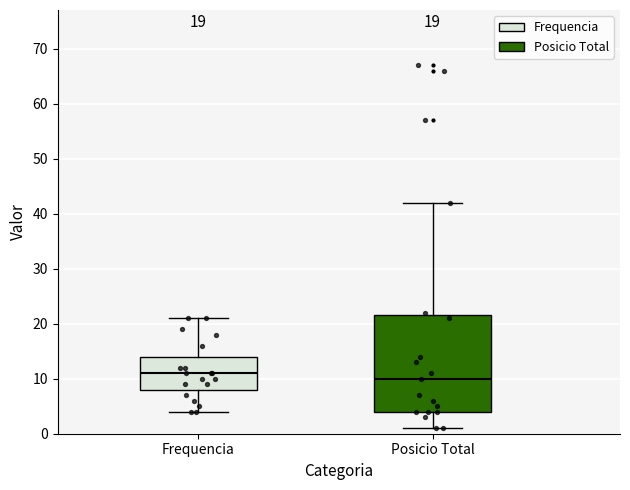

Which box's median line is the lowest?

Posicio Total